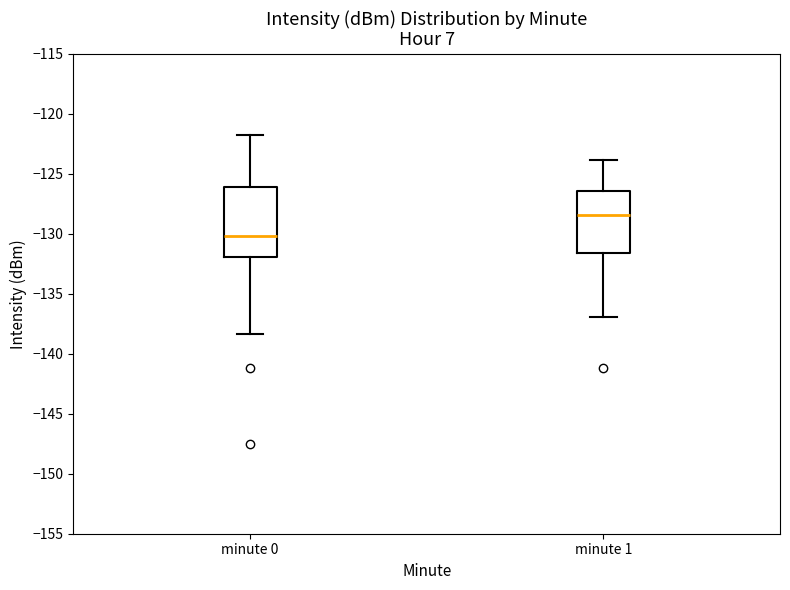

Which box is the tallest, from its lower edge to its upper edge?

minute 0